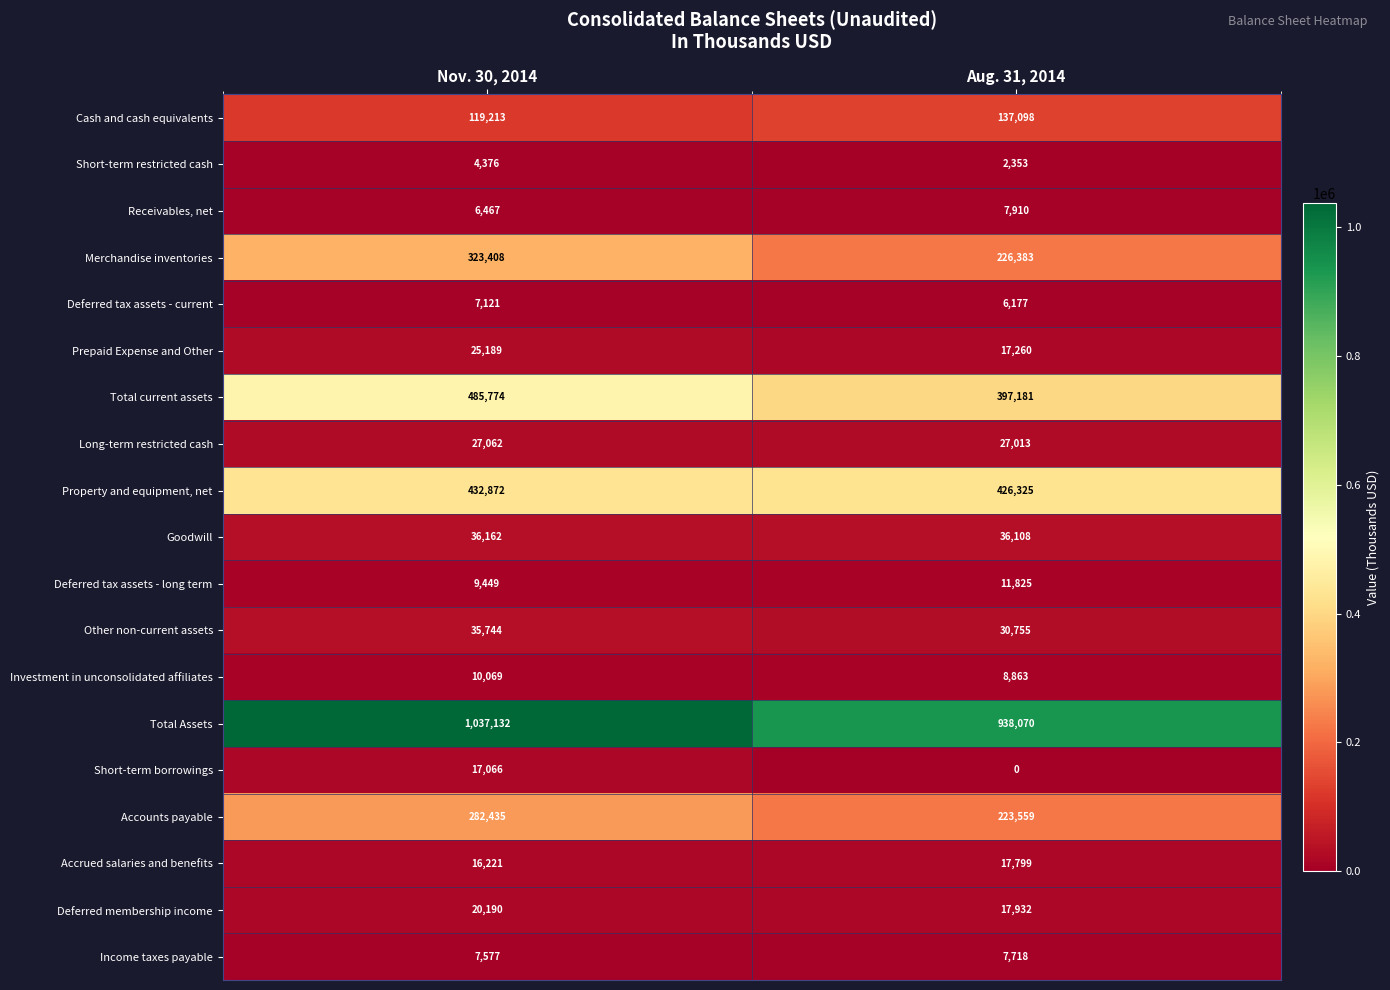

How many distinct data groups are displayed?

19